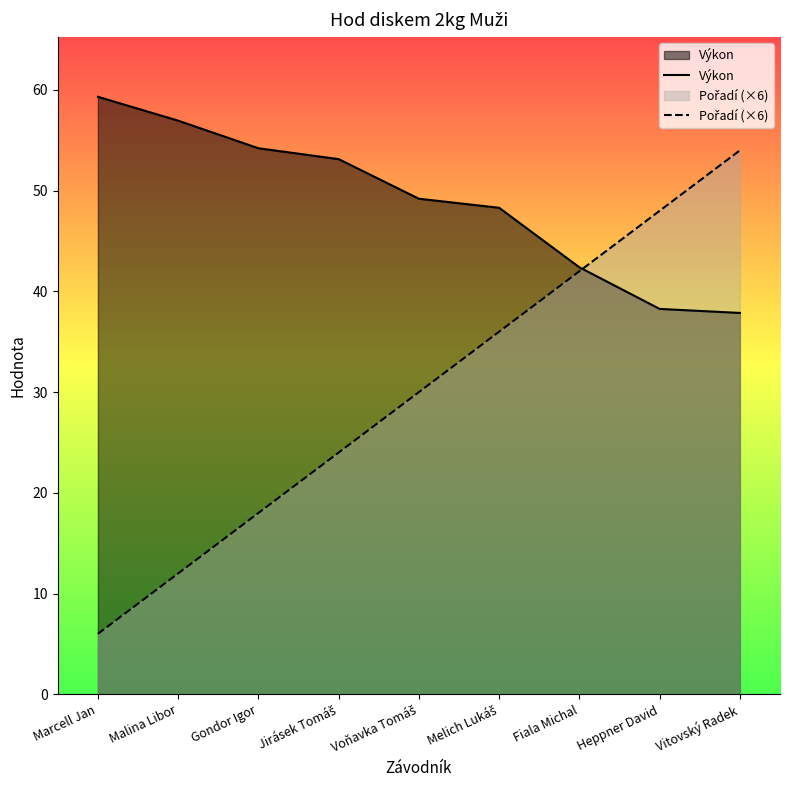

What is the approximate value of Výkon at Malina Libor?

57.0